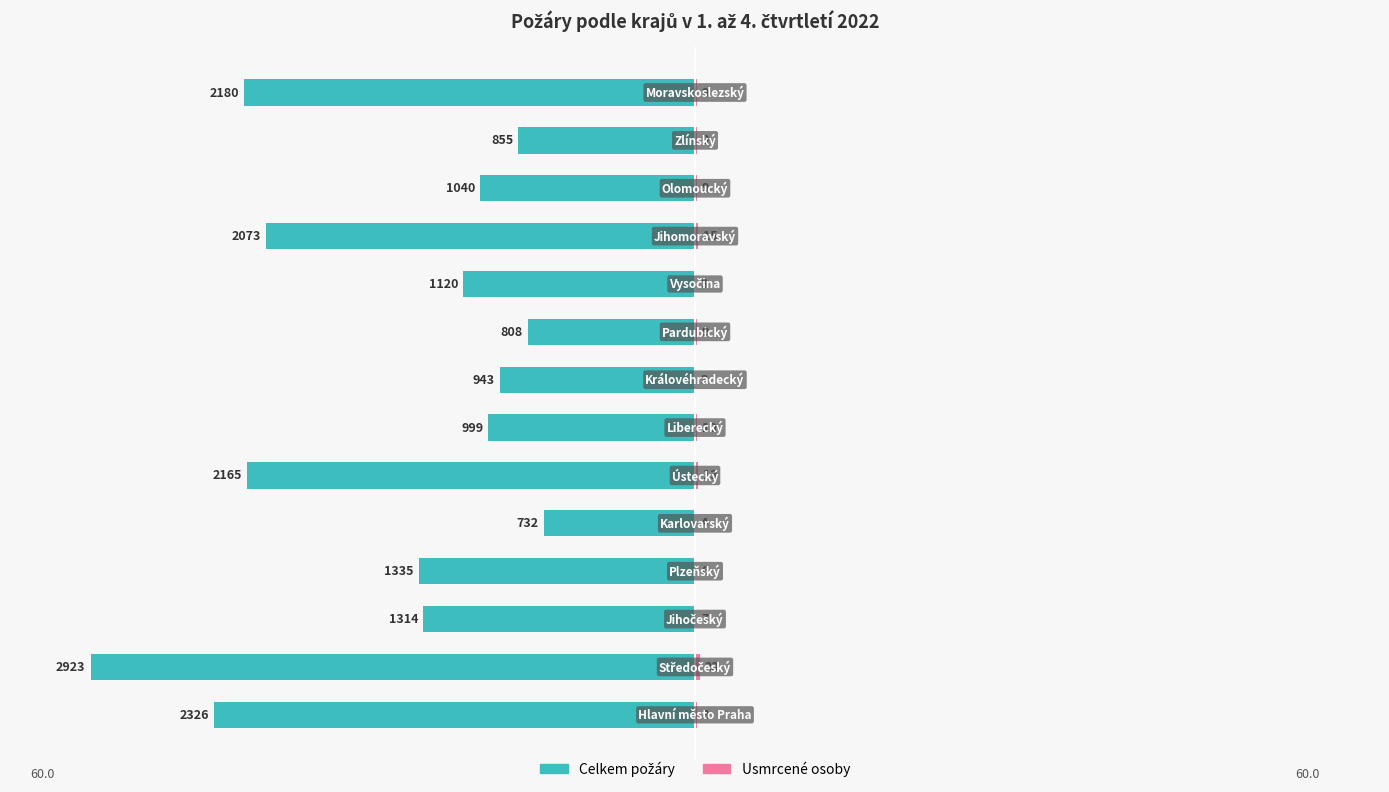

Is it true that Usmrcené osoby equals 0.3 at 10?

True